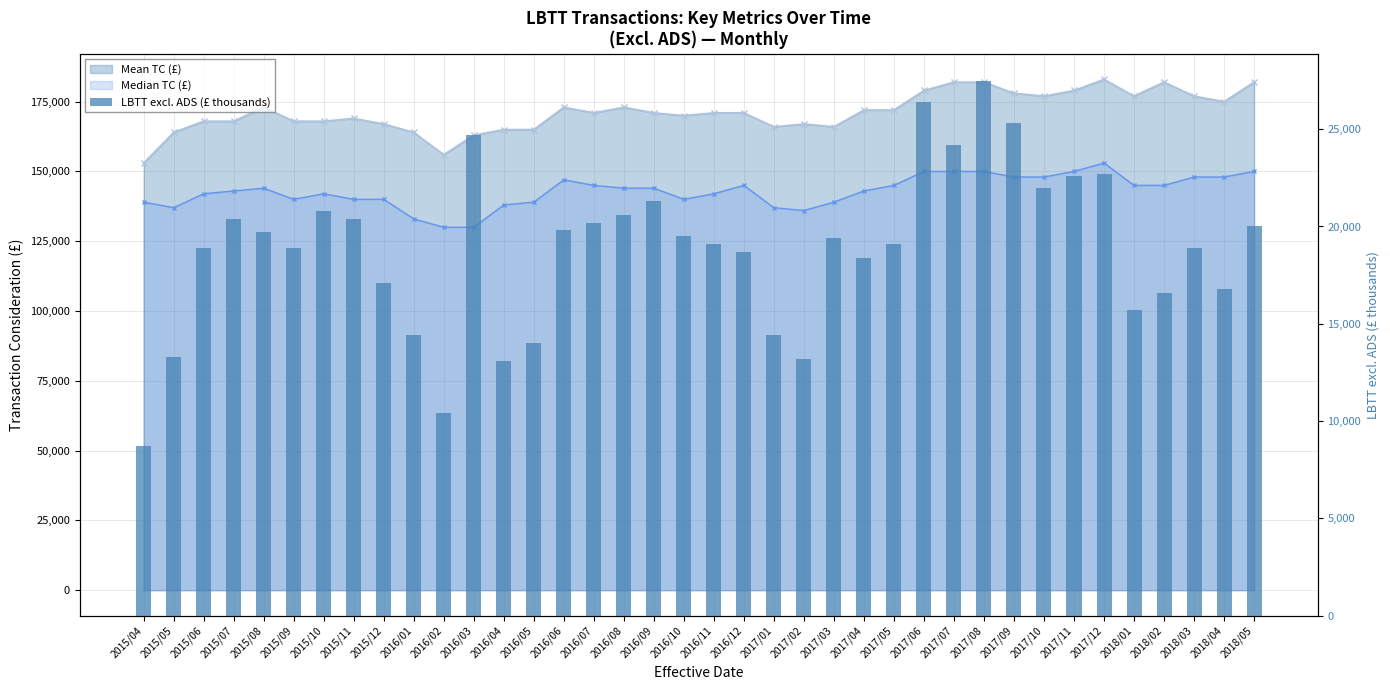

Reading left to right, list all the values displayed in this chart.

8700	13300	18900	20400	19700	18900	20800	20400	17100	14400	10400	24700	13100	14000	19800	20200	20600	21300	19500	19100	18700	14400	13200	19400	18400	19100	26400	24200	27500	25300	22000	22600	22700	15700	16600	18900	16800	20000